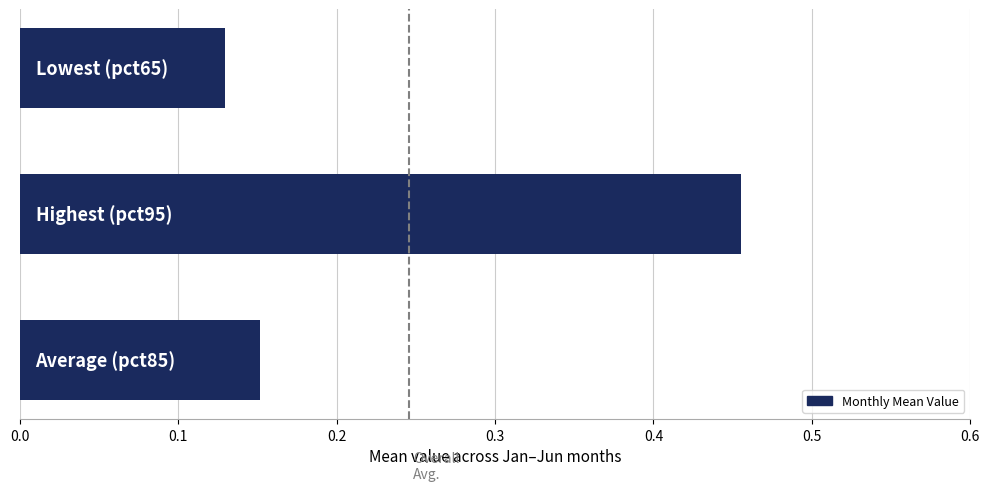

Count the values in the range 0 to 1.

3